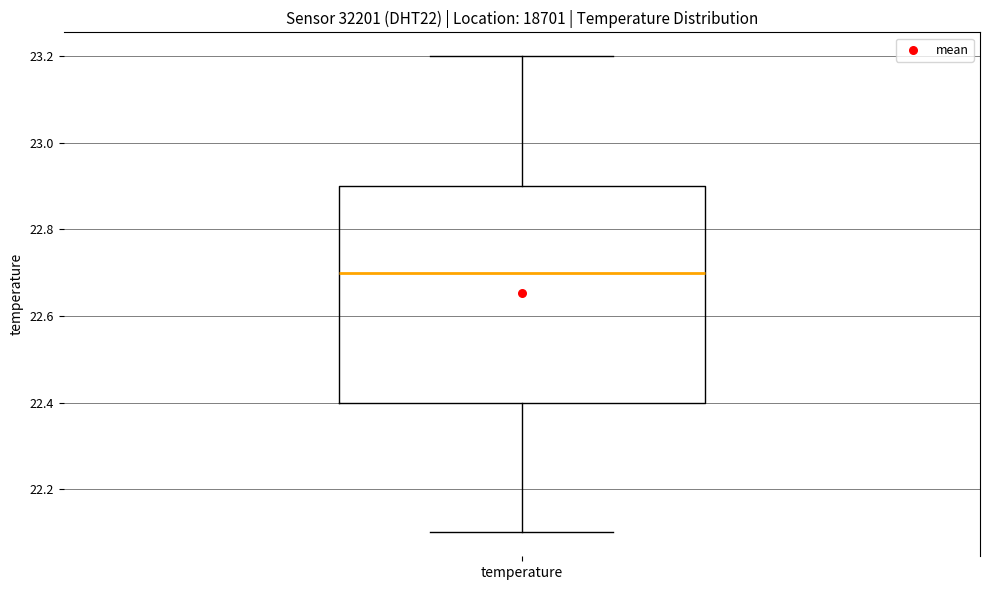

Read this box plot against the y-axis: the position of the median line, the range covered by the box, and the ends of both whiskers. The values are not printed on the chart, so give them approximately, as read against the axis.

median 22.7, box 22.4 to 22.9, whiskers 22.1 to 23.2